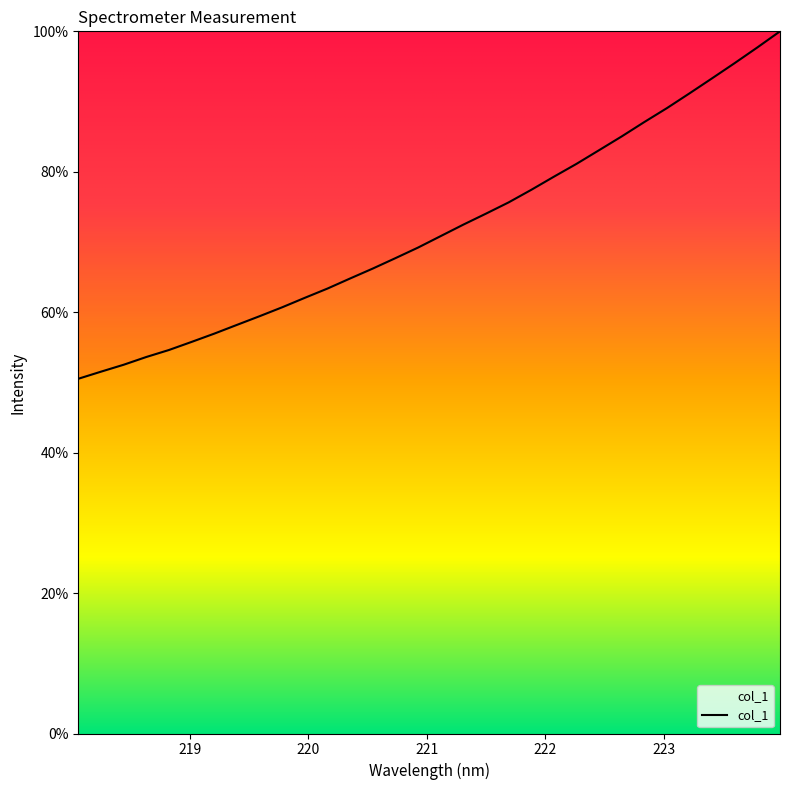

What is the difference between the maximum and minimum values?

49.5